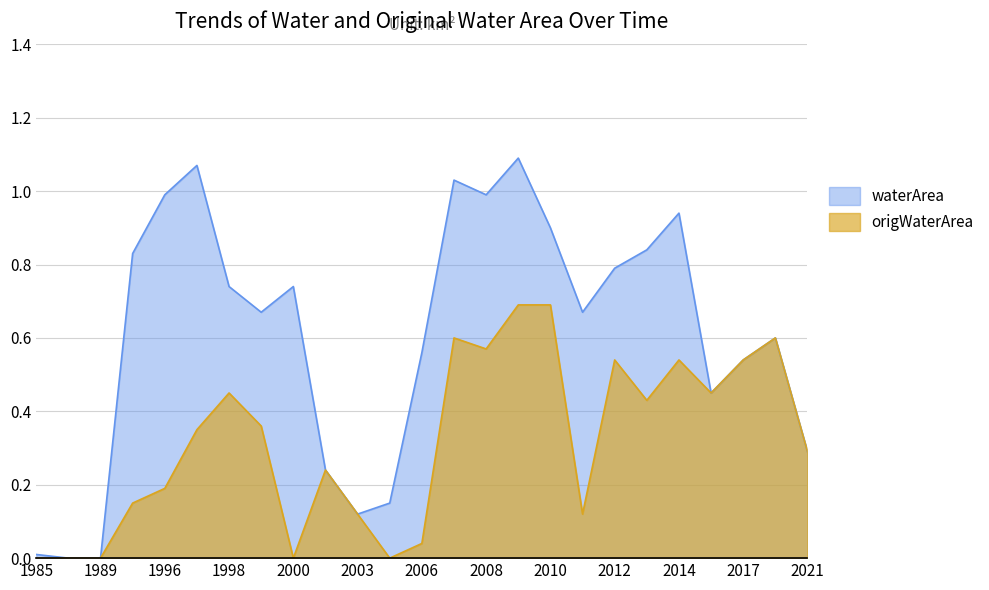

What is the value of the origWaterArea point at the 17th from the left?

0.7